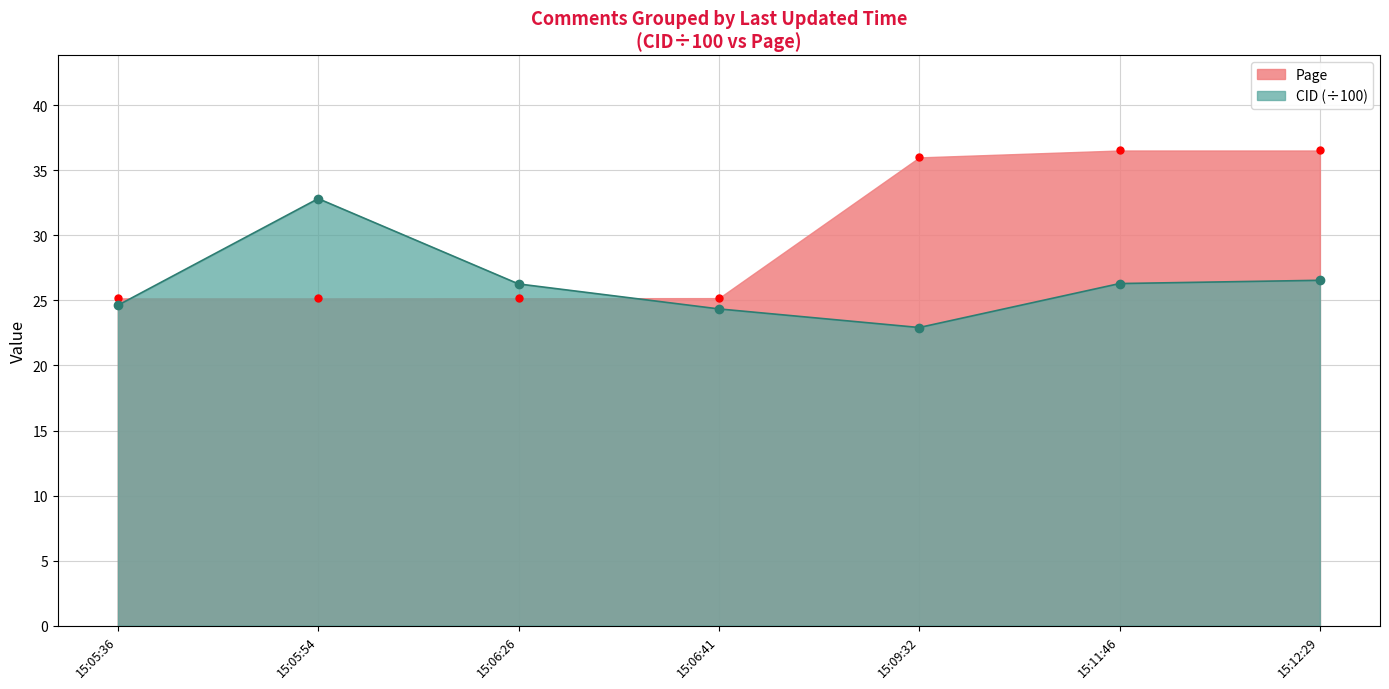

How many values in the CID series exceed 26?

4